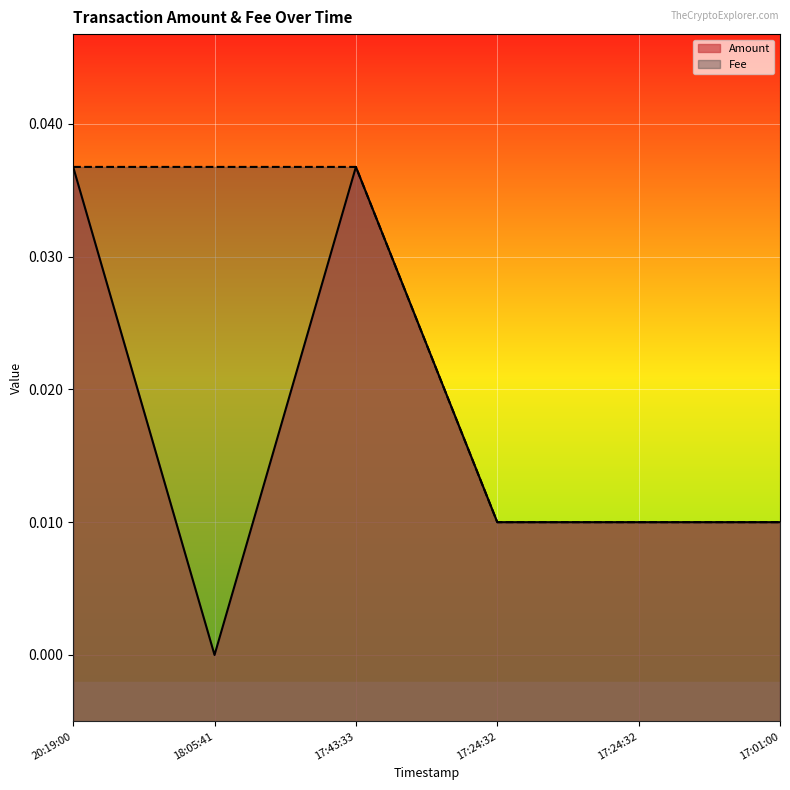

How many lines are shown in the chart?

2